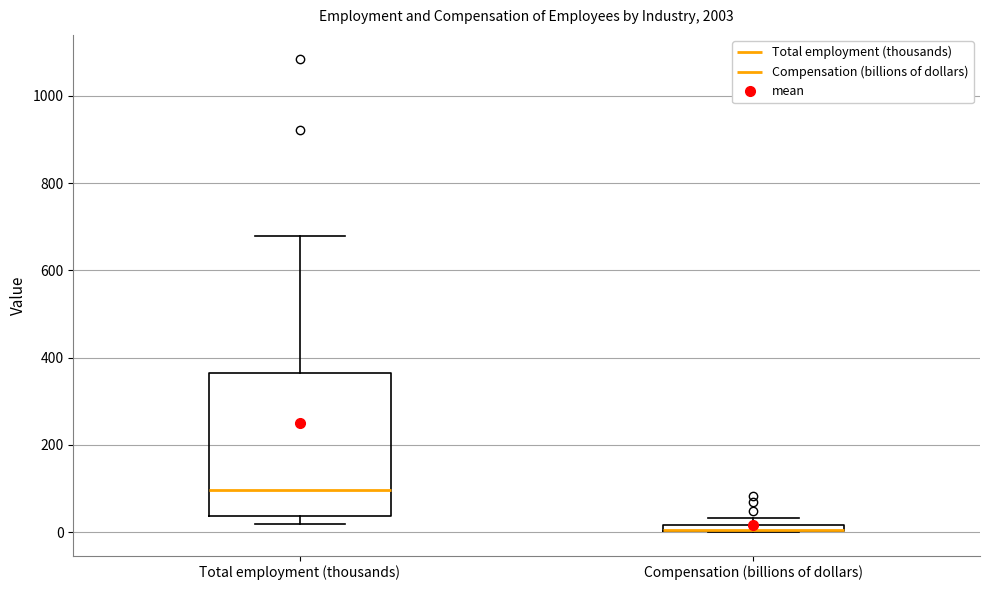

Comparing the boxes themselves (not the whiskers), which one is the tallest?

Total employment (thousands)